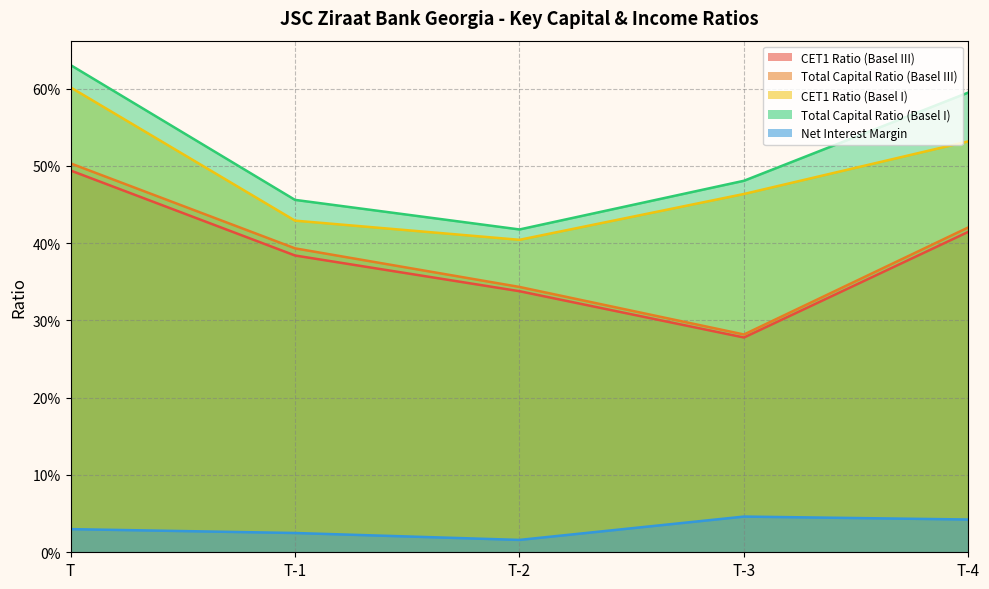

True or false: Total Capital Ratio (Basel I) and CET1 Ratio (Basel III) intersect in this chart.

False